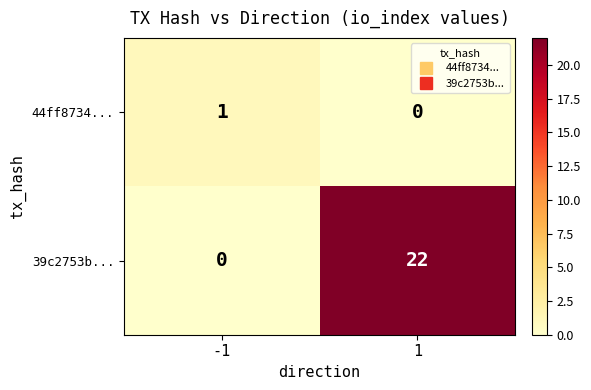

Between -1 and 1, which series saw the biggest shift?

39c2753b...